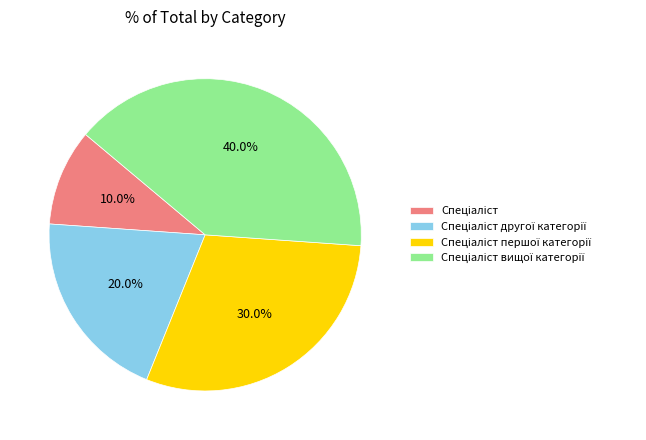

Is there any slice that represents more than half of the pie?

No